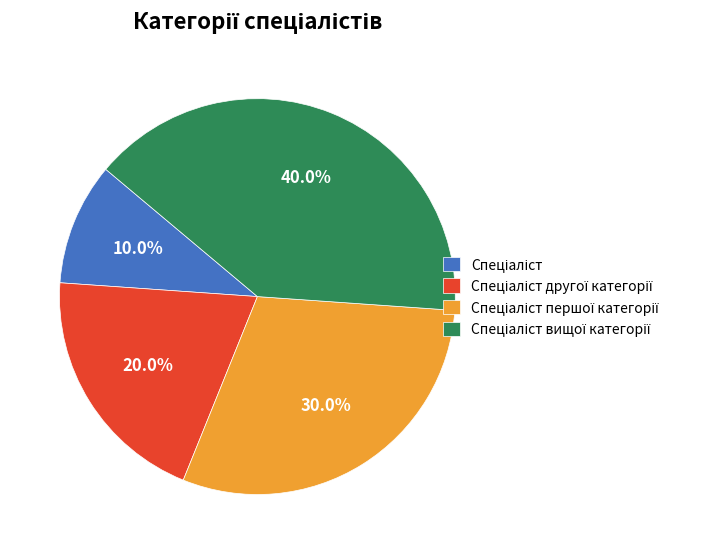

Is there a majority slice in this chart?

No